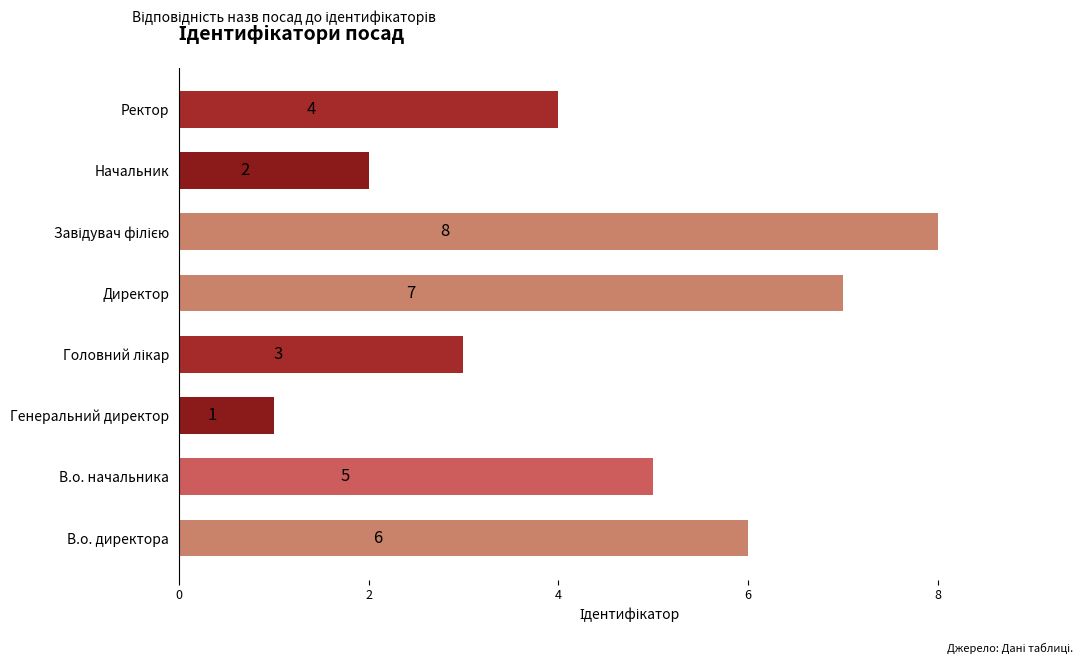

The chart shows a value of 1 at Начальник. True or false?

False